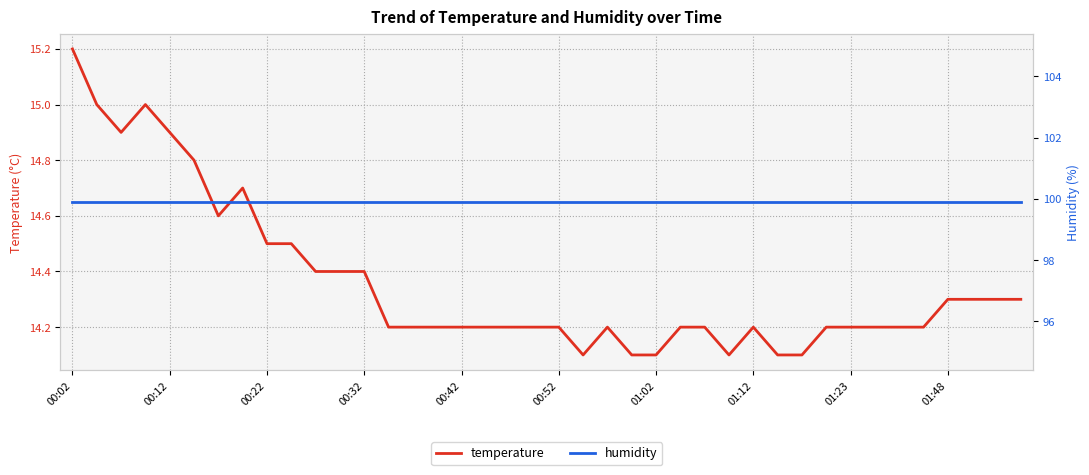

The value of temperature at 31 is 14.2. True or false?

True